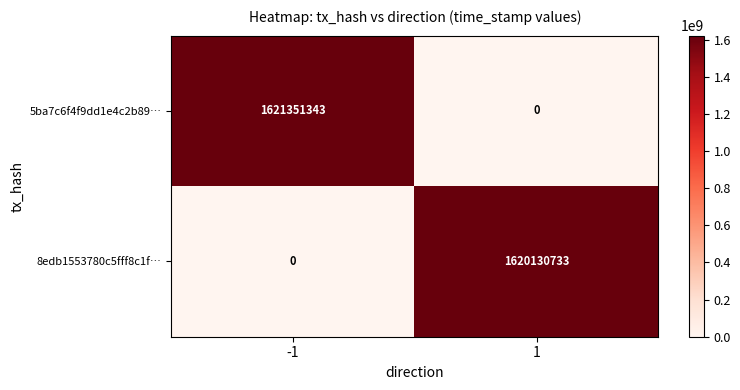

What is the sum of the 8edb1553780c5fff8c1f… values at 1 and -1?

1620130733